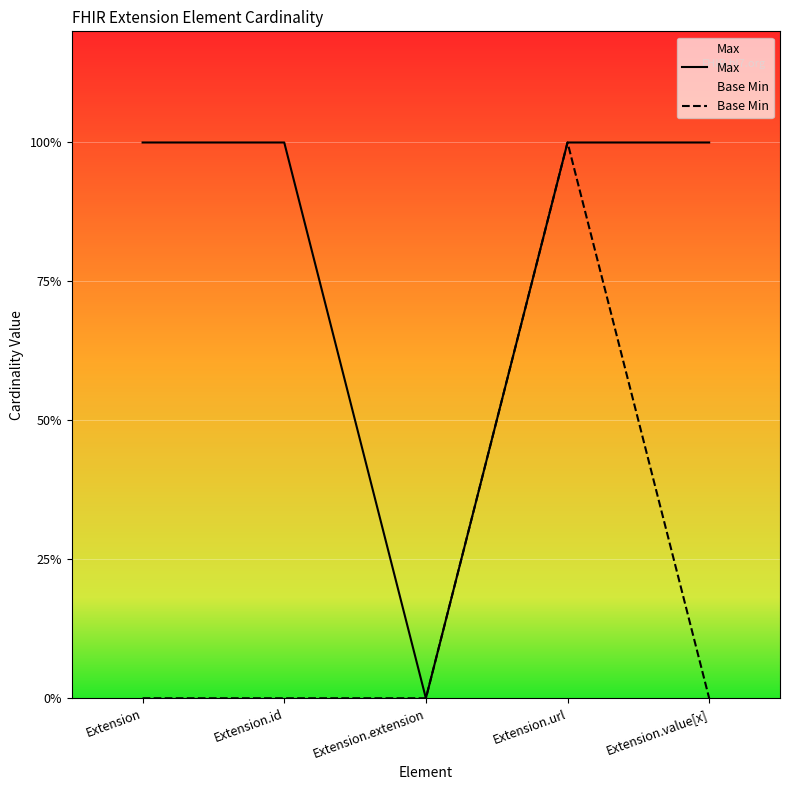

What is the label of the 3rd point from the left?

Extension.extension